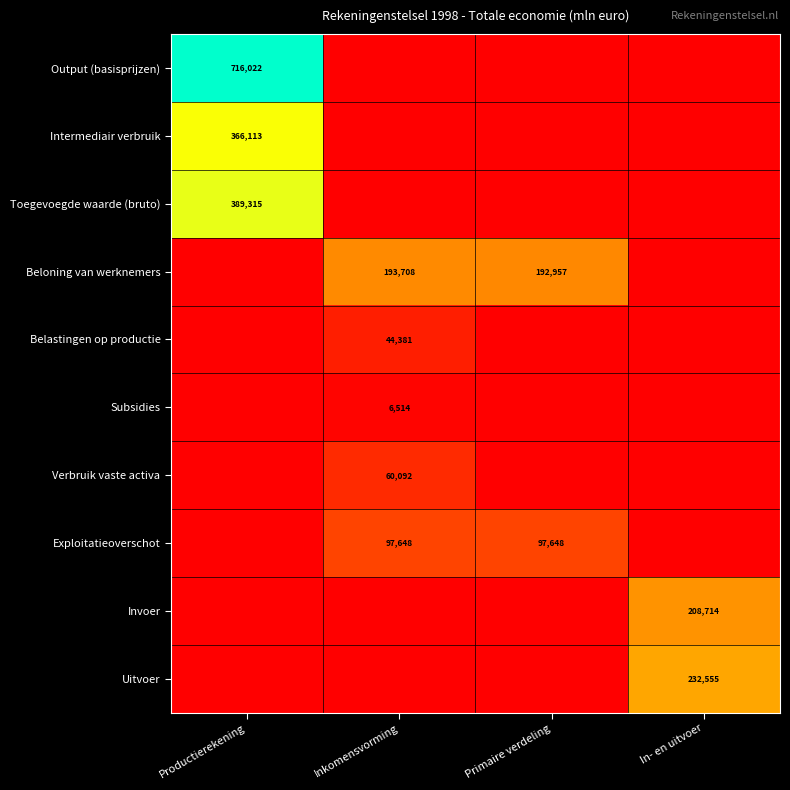

The value of Intermediair verbruik at Productierekening is 643029. True or false?

False